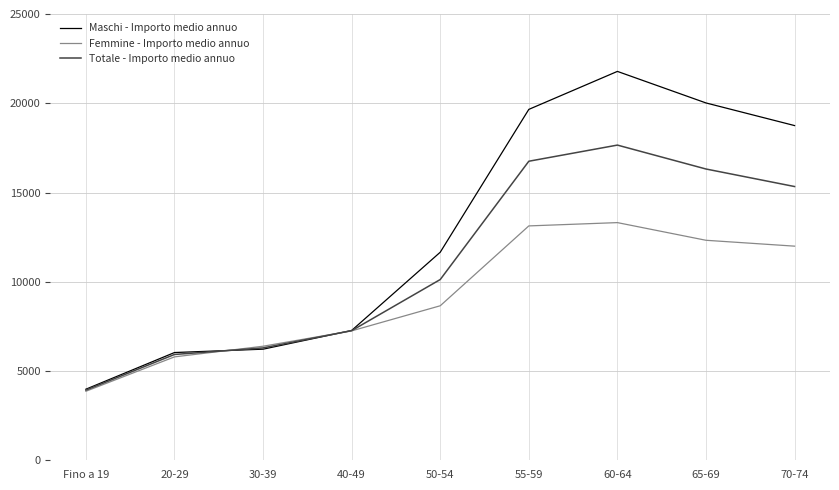

Rank the series by their maximum value, from highest to lowest.

Maschi - Importo medio annuo, Totale - Importo medio annuo, Femmine - Importo medio annuo